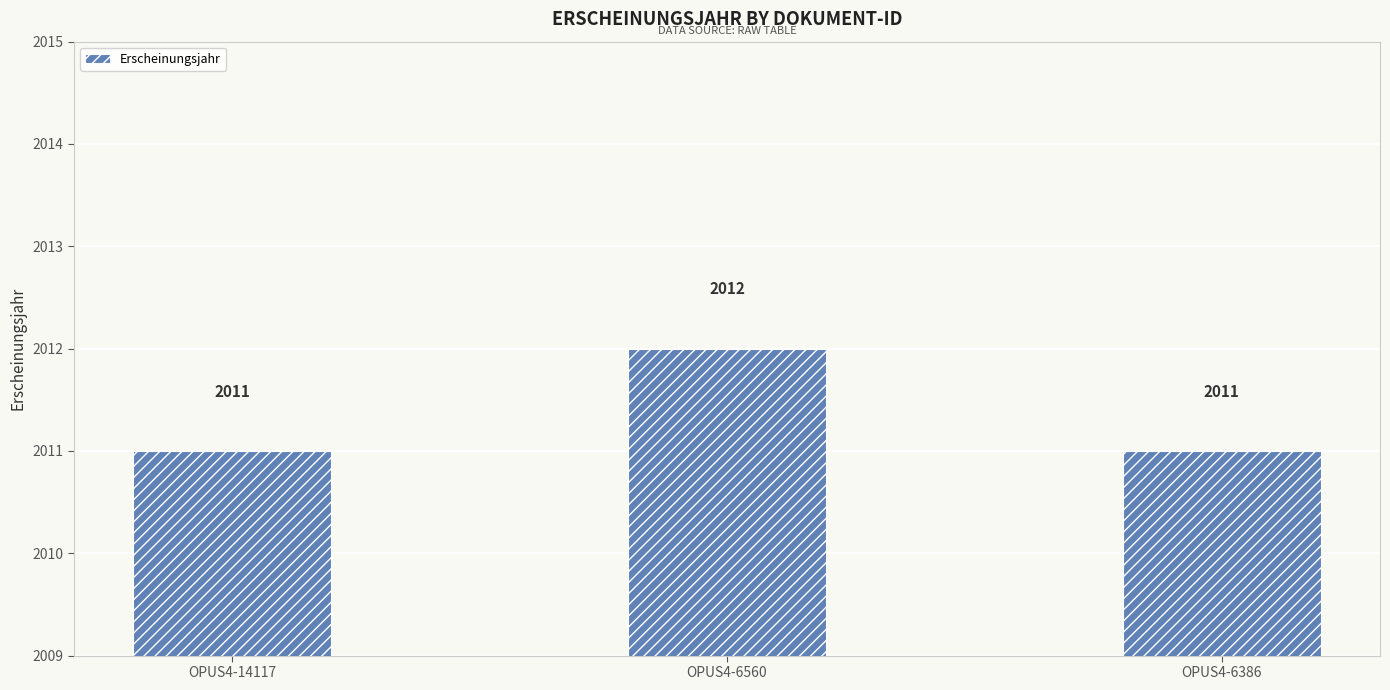

The value at OPUS4-6560 is 560. True or false?

False